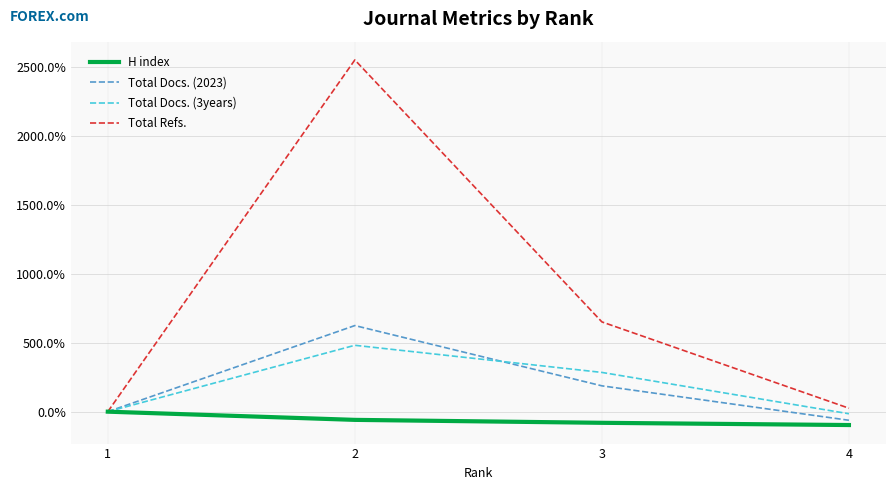

What is the value of the Total Docs. (3years) point at the 2nd from the left?

481.8